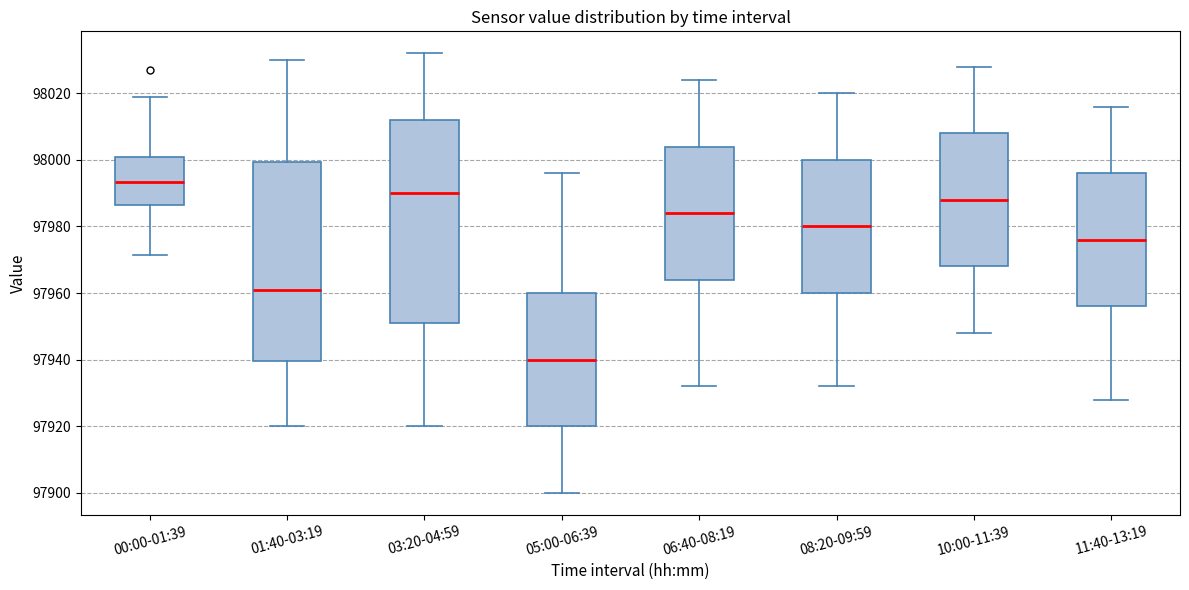

Reading left to right, transcribe this box plot: for each box, give where its median line is, the range the box spans, and where its two whiskers end, as read against the y-axis. The values are not printed on the chart, so give them approximately, as read against the axis.

00:00-01:39: median 97994, box 97986 to 98000, whiskers 97972 to 98018
01:40-03:19: median 97962, box 97940 to 98000, whiskers 97920 to 98030
03:20-04:59: median 97990, box 97952 to 98012, whiskers 97920 to 98032
05:00-06:39: median 97940, box 97920 to 97960, whiskers 97900 to 97996
06:40-08:19: median 97984, box 97964 to 98004, whiskers 97932 to 98024
08:20-09:59: median 97980, box 97960 to 98000, whiskers 97932 to 98020
10:00-11:39: median 97988, box 97968 to 98008, whiskers 97948 to 98028
11:40-13:19: median 97976, box 97956 to 97996, whiskers 97928 to 98016